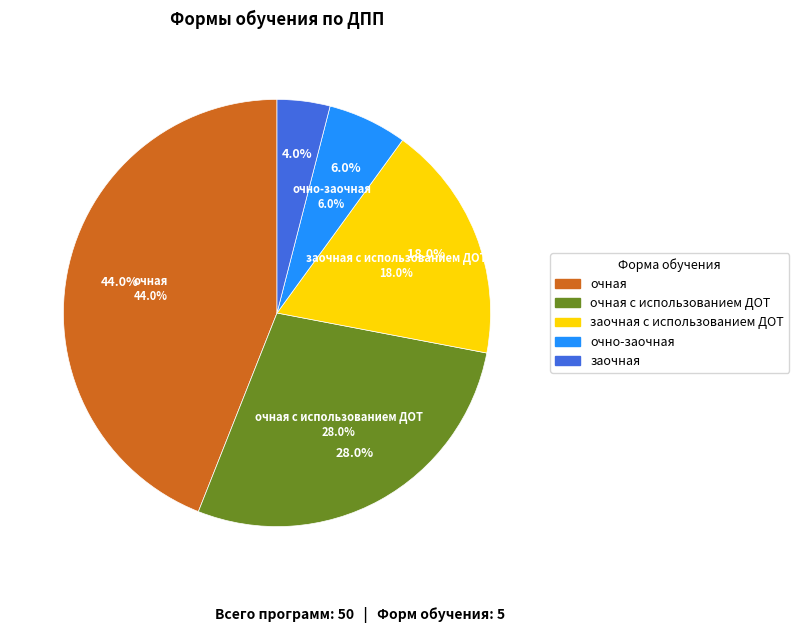

What percentage is the заочная slice, to the nearest percent?

4%